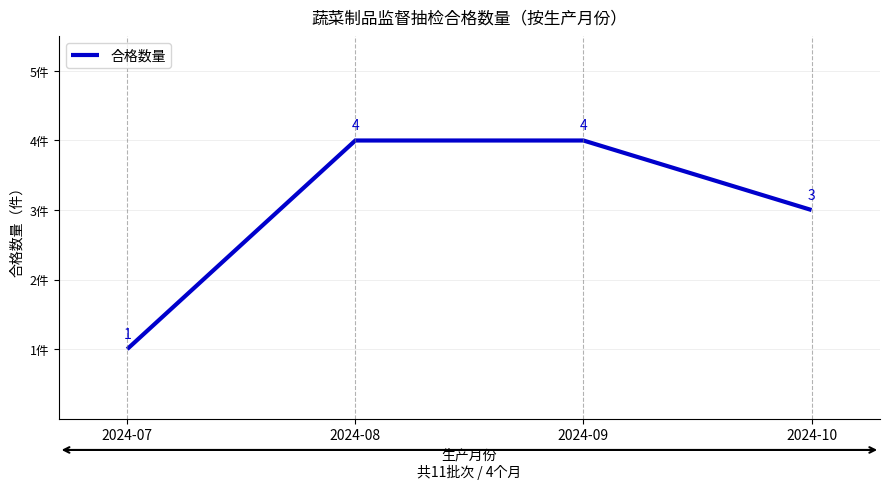

True or false: the data shows 0 at 2024-07.

False